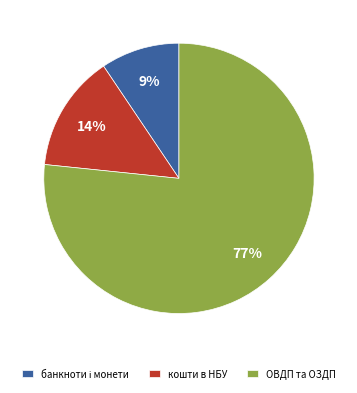

To the nearest percent, what is the average slice percentage?

33%